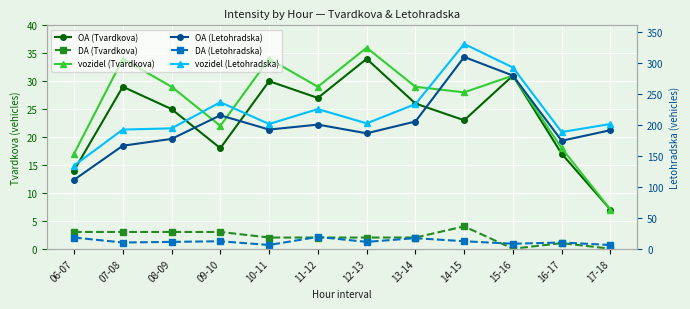

True or false: DA (Tvardkova) has a value of 5 at 14-15.

False